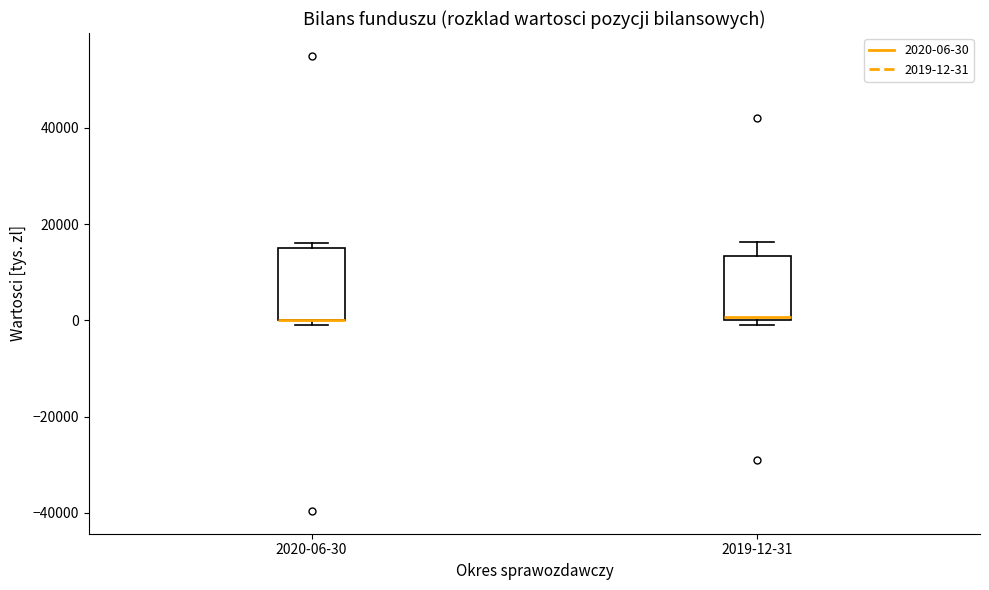

Reading left to right, transcribe this box plot: for each box, give where its median line is, the range the box spans, and where its two whiskers end, as read against the y-axis. The values are not printed on the chart, so give them approximately, as read against the axis.

2020-06-30: median 0 (drawn on the box's lower edge), box 0 to 16000, whiskers -2000 to 16000 (just above the box's upper edge)
2019-12-31: median 0 (just above the box's lower edge), box 0 to 14000, whiskers 0 (just below the box's lower edge) to 16000